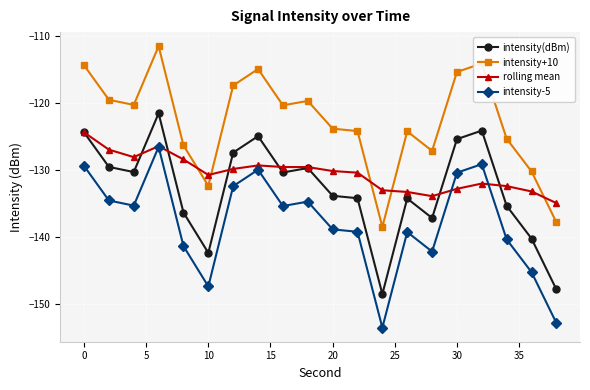

What is the sum of all rolling mean values?

-2608.8